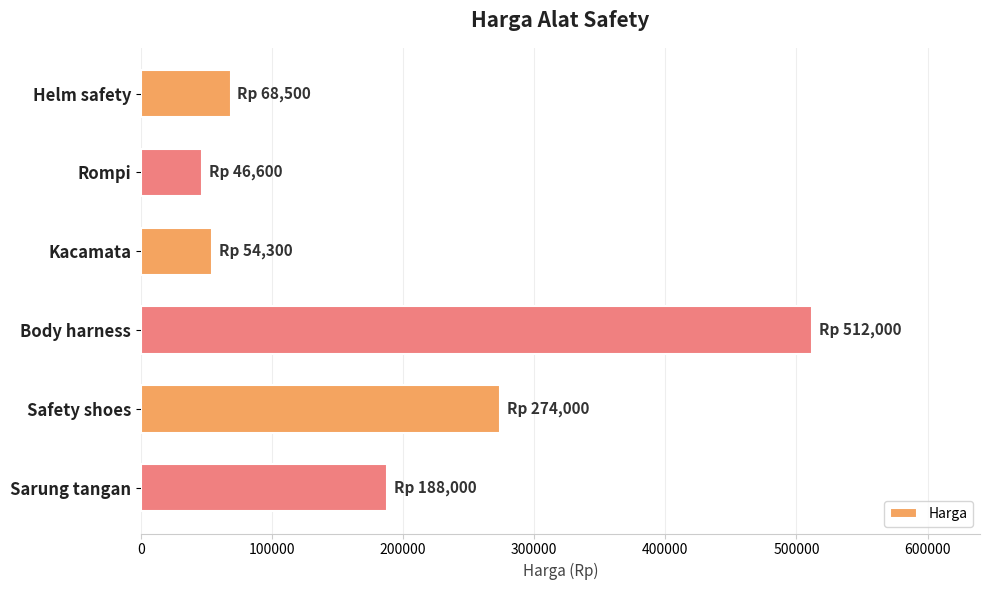

What is the value of the 1st bar from the top?

68500